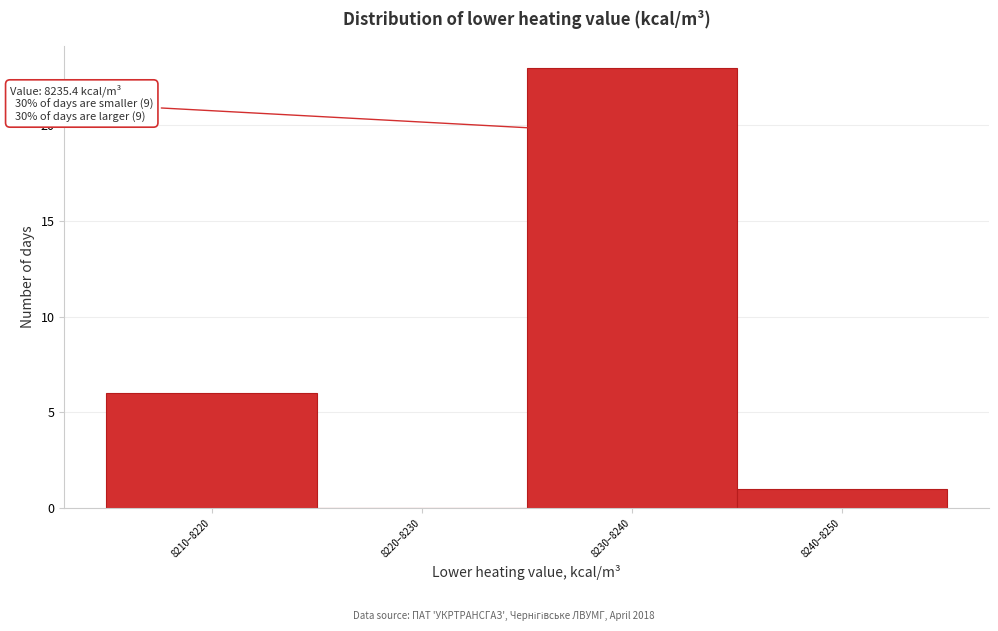

Reading left to right, extract all data points from this chart.

8210–8220=6	8220–8230=0	8230–8240=23	8240–8250=1